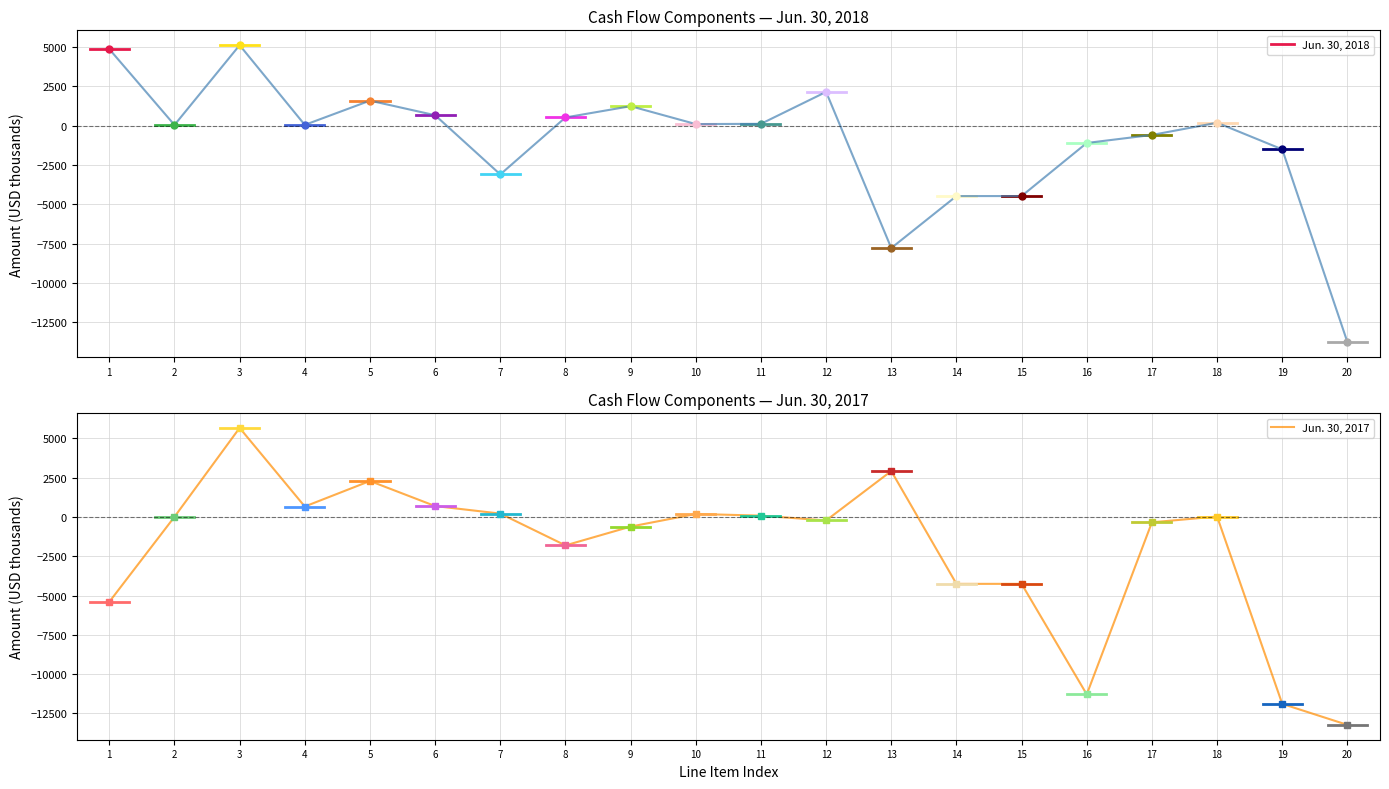

The value of Jun. 30, 2017 at 13 is 2923. True or false?

True